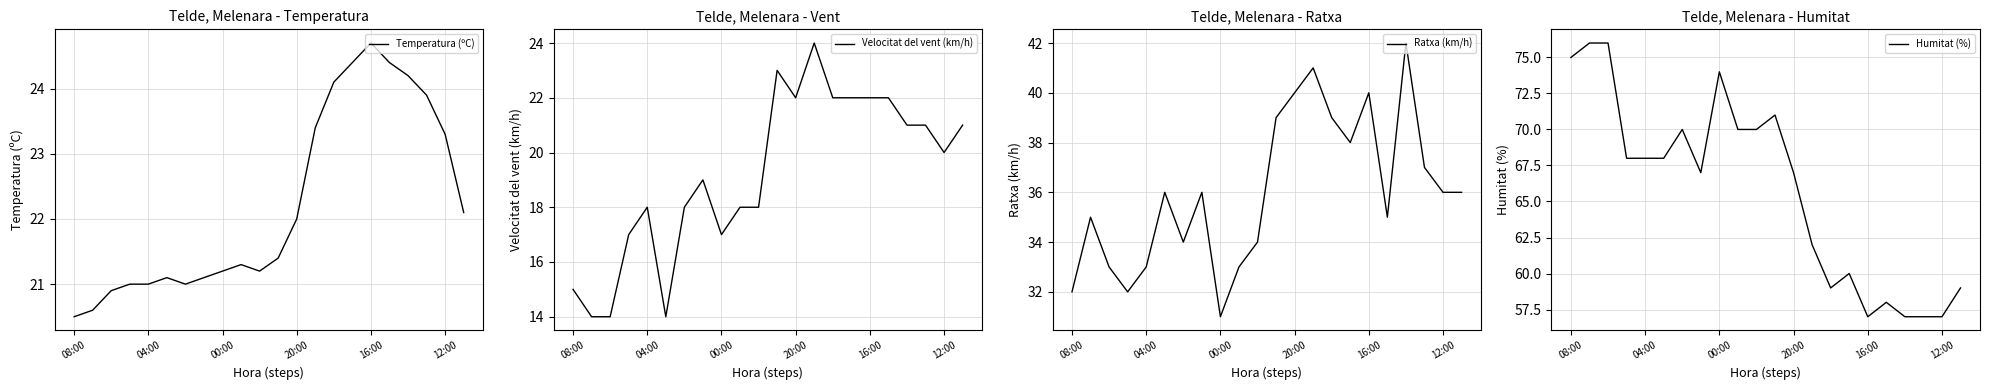

True or false: Temperatura (ºC) has more than 0 points higher than both neighbors.

True